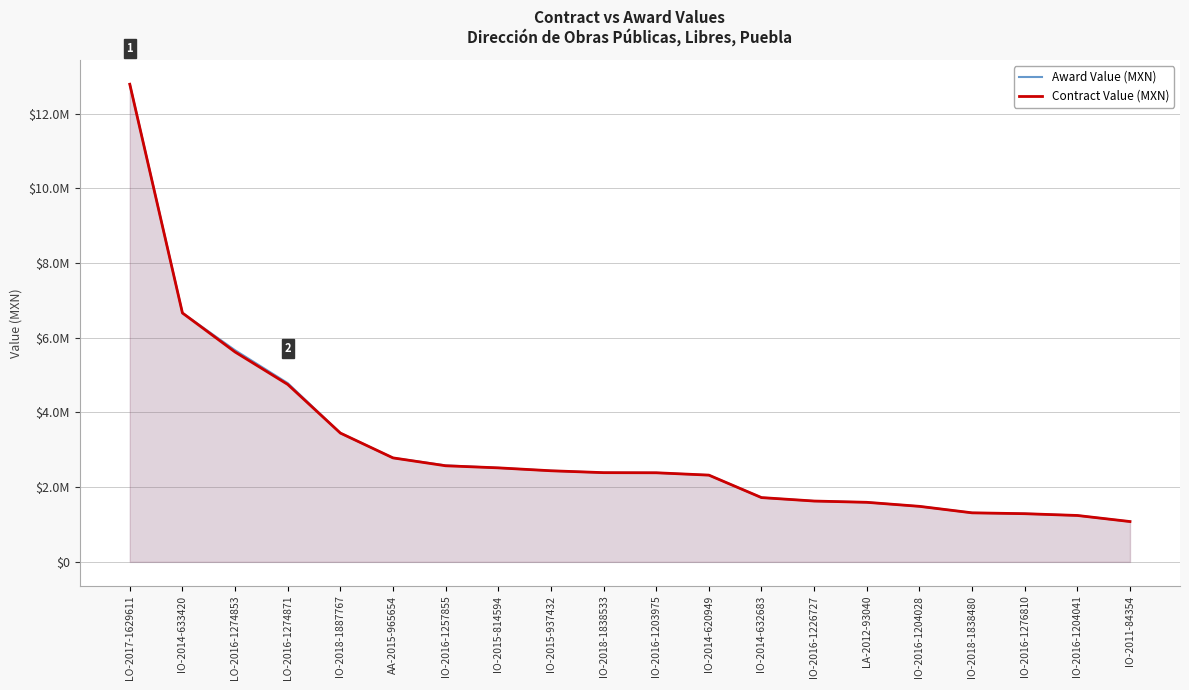

Where does the Contract Value (MXN) series first go above 2389112?

LO-2017-1629611